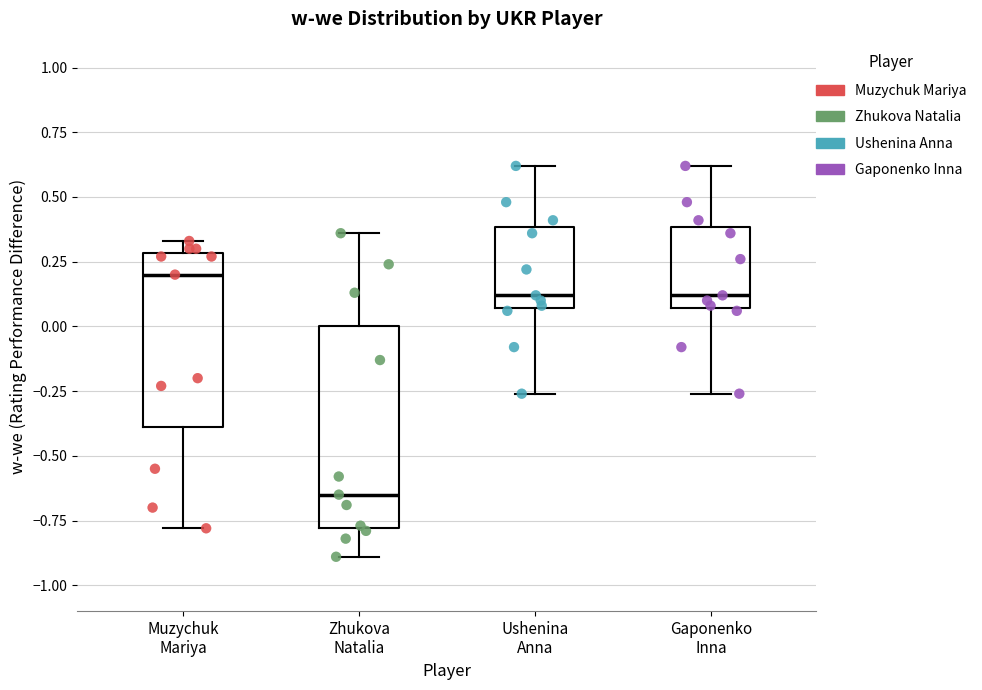

Reading left to right, read every box against the y-axis: the position of its median line, the range the box covers, and the ends of its whiskers. The values are not printed on the chart, so give them approximately, as read against the axis.

Muzychuk Mariya: median 0.20, box -0.40 to 0.30, whiskers -0.80 to 0.35
Zhukova Natalia: median -0.65, box -0.80 to 0.00, whiskers -0.90 to 0.35
Ushenina Anna: median 0.10, box 0.05 to 0.40, whiskers -0.25 to 0.60
Gaponenko Inna: median 0.10, box 0.05 to 0.40, whiskers -0.25 to 0.60